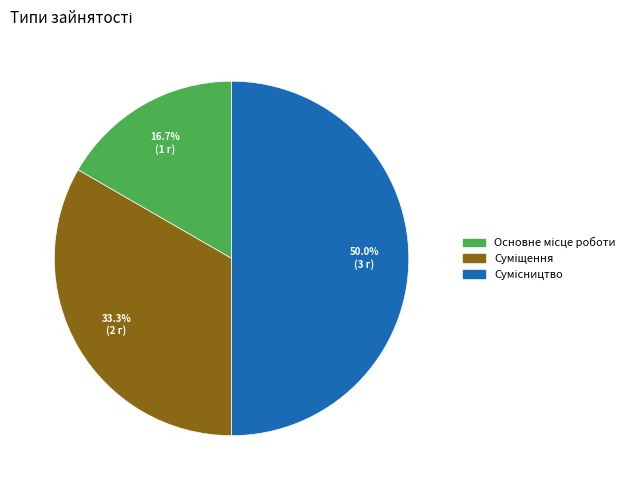

True or false: Основне місце роботи accounts for 17% of the total.

True